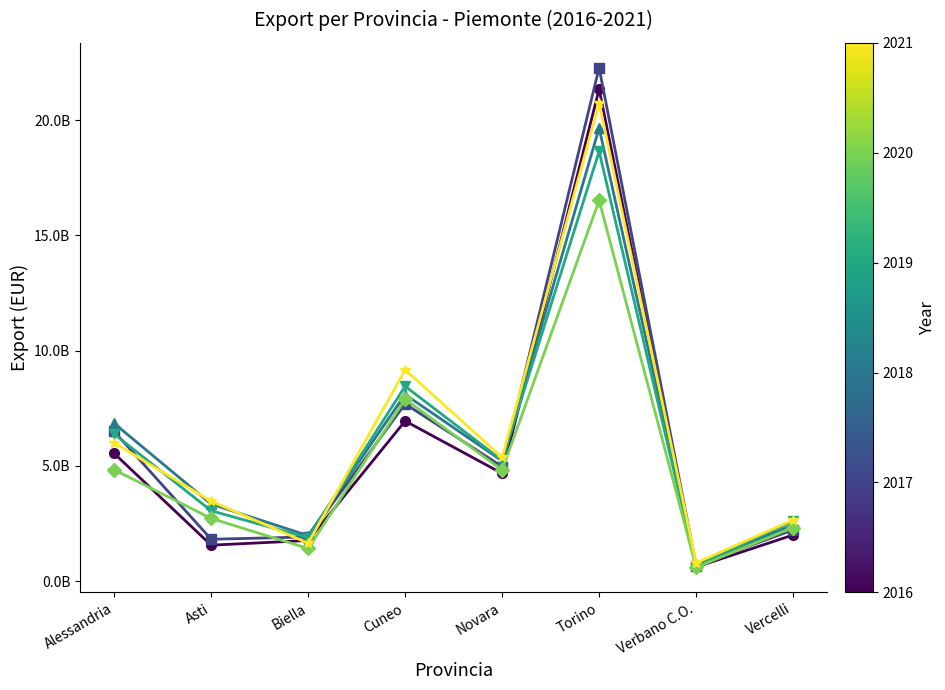

Does the chart have visible grid lines?

No